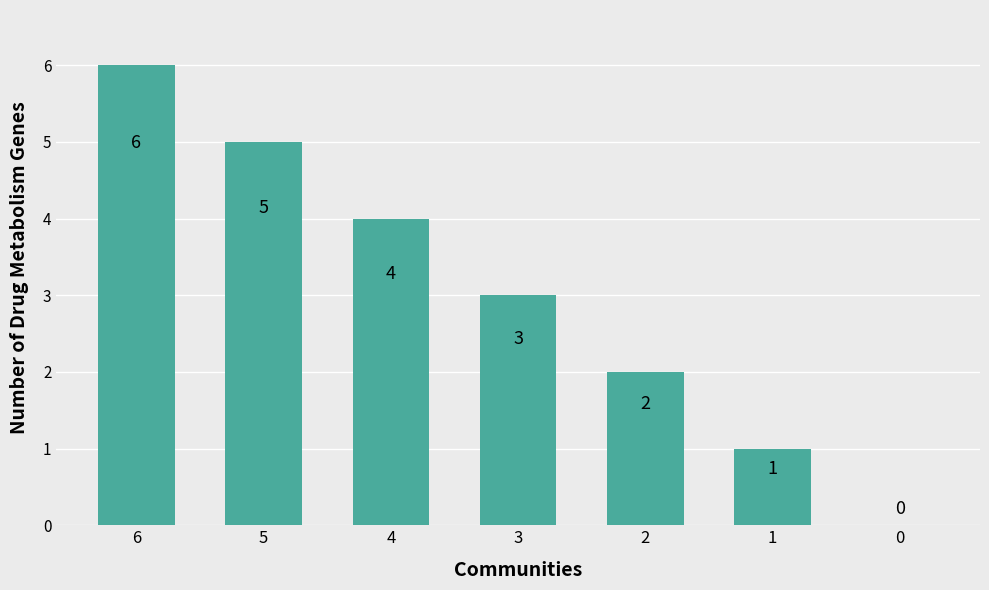

What is the sum of the values at 0 and 5?

5